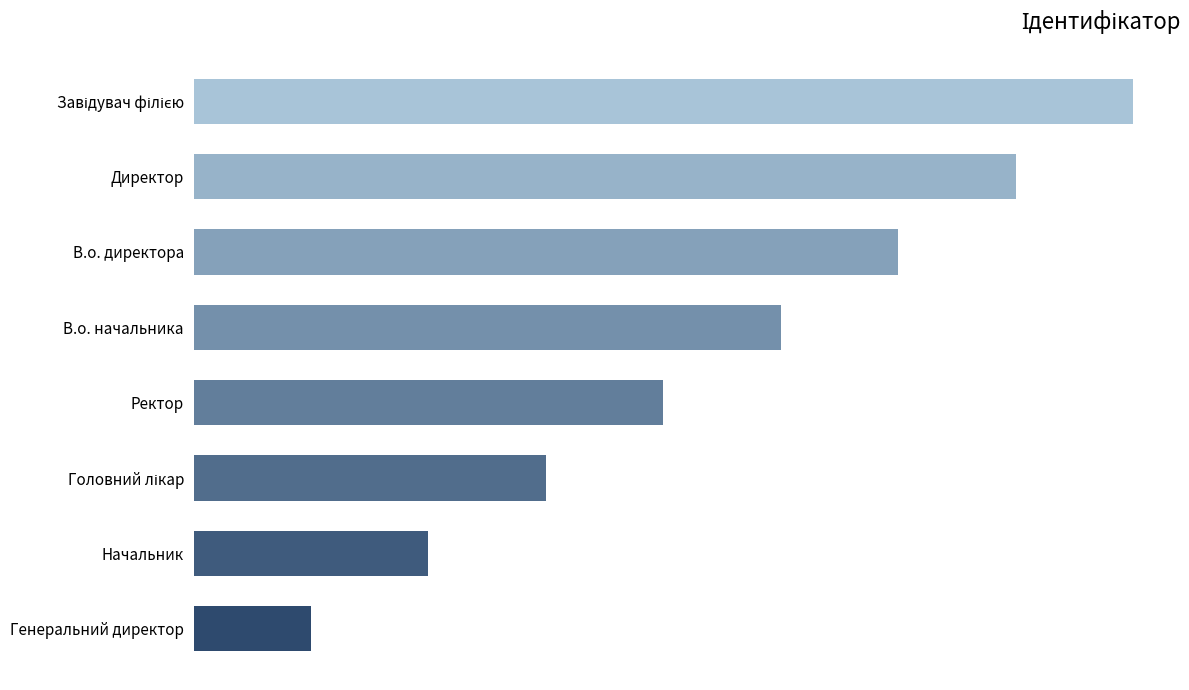

Rank the categories by value from highest to lowest.

Завідувач філією, Директор, В.о. директора, В.о. начальника, Ректор, Головний лікар, Начальник, Генеральний директор